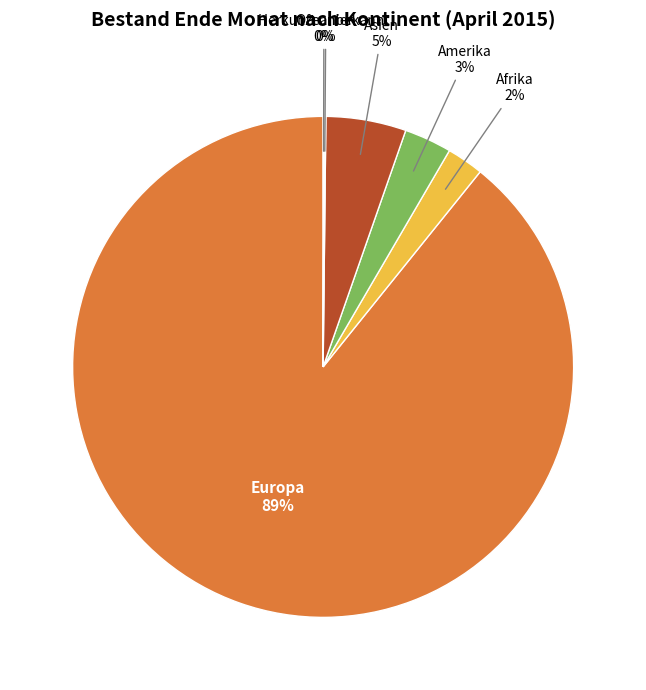

To the nearest percent, what is the average slice percentage?

17%